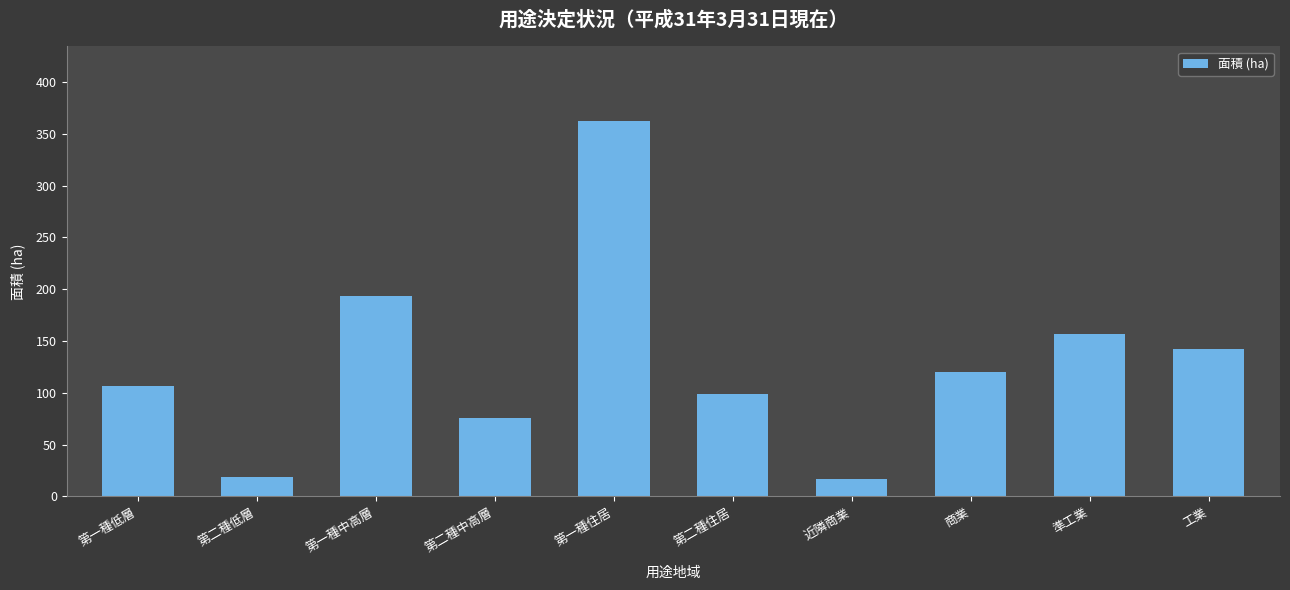

Which label corresponds to the largest value in the chart?

第一種住居